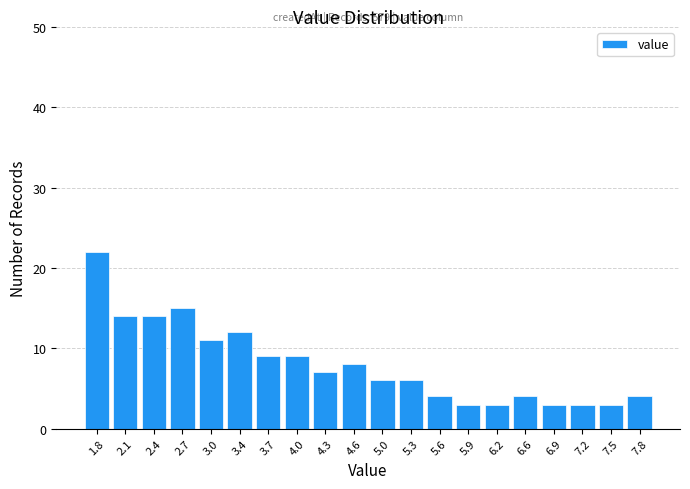

Over which range of the x-axis is the bar tallest?

1.60 to 1.92